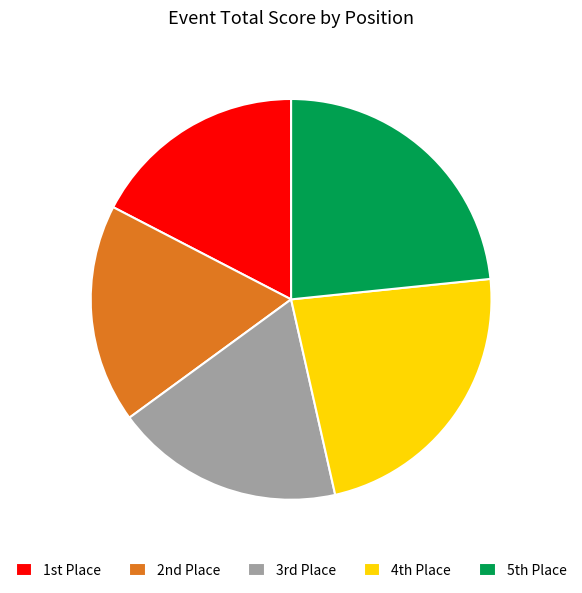

Is there a majority slice in this chart?

No